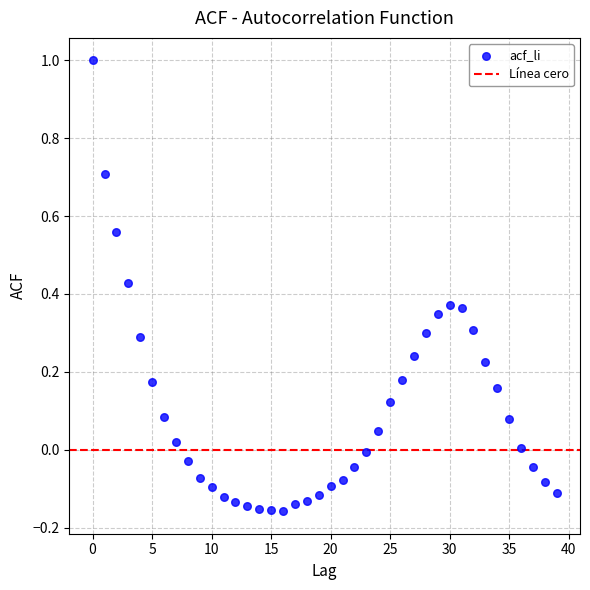

What is the range of Y values (max minus min)?

1.2